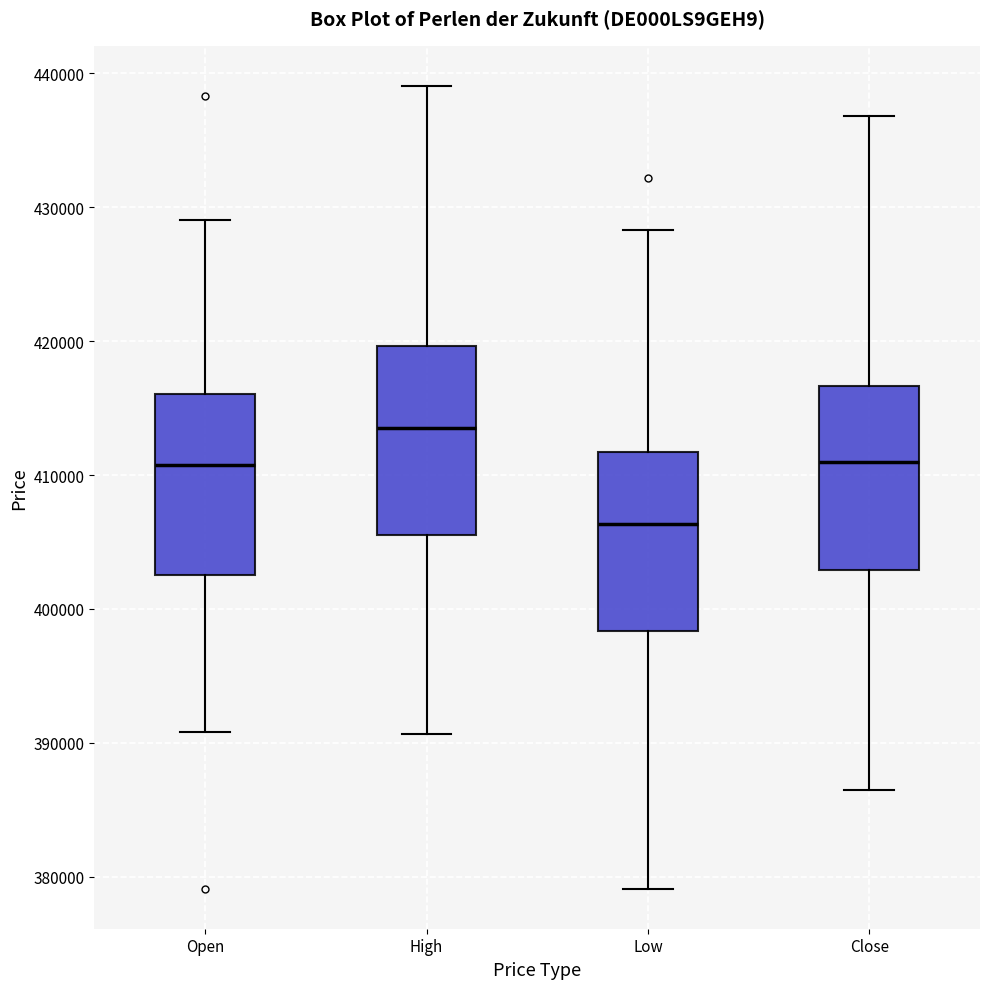

Which box's median line is the highest?

High